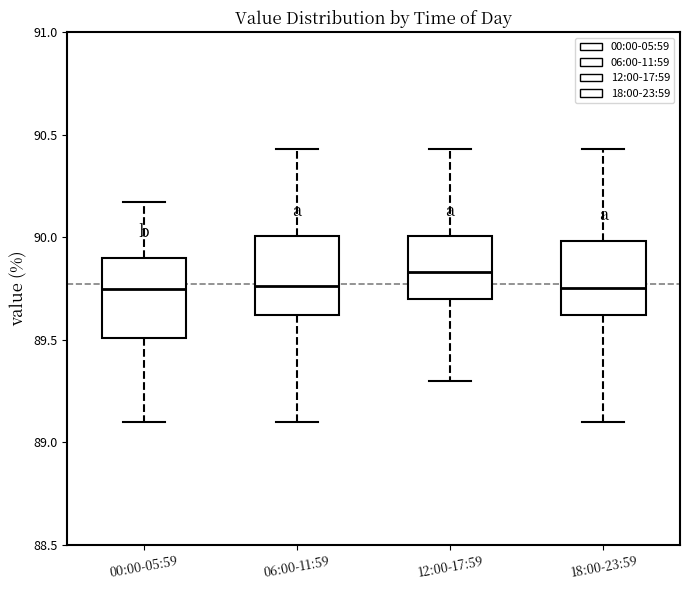

Where does the median line of the box for 00:00-05:59 sit on the y-axis? The values are not printed on the chart, so give them approximately, as read against the axis.

89.75